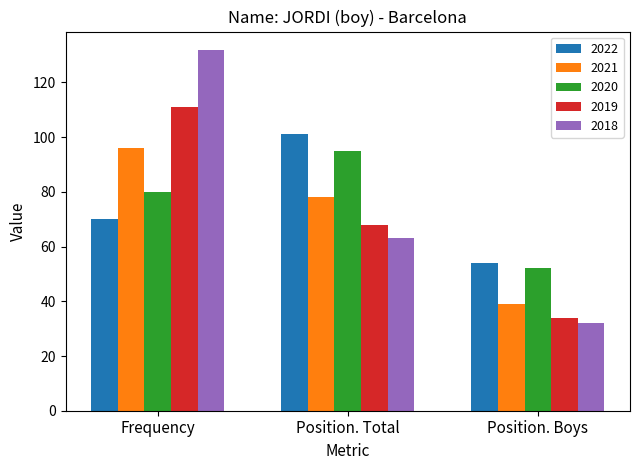

How many categories are shown in the chart?

3